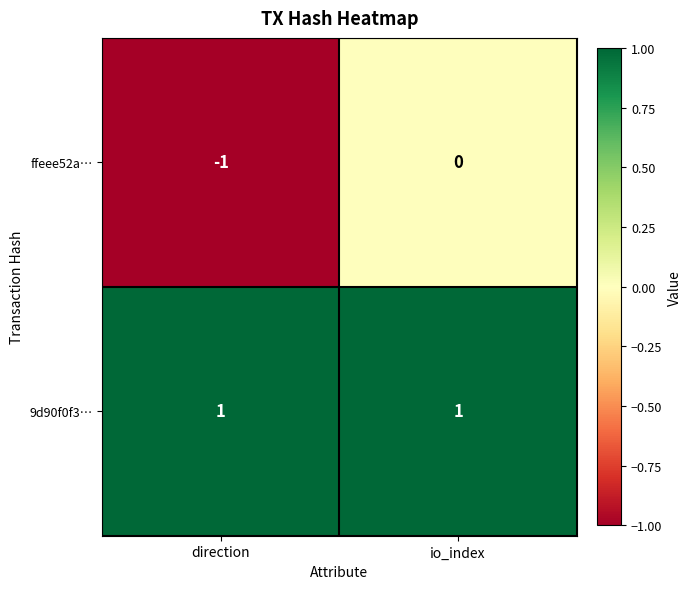

At which label does ffeee52a… reach its minimum?

direction